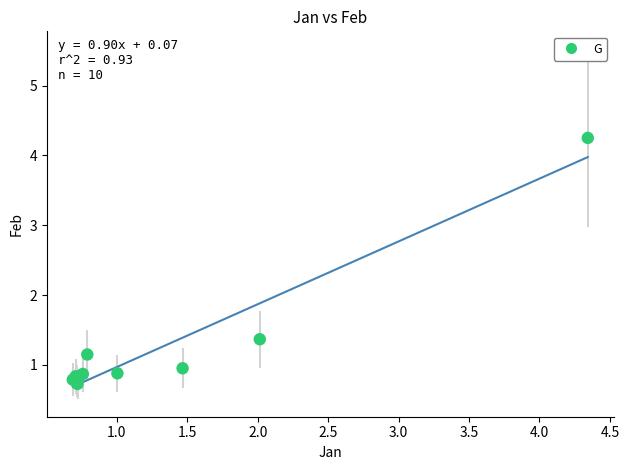

What Y value in the scatter plot is closest to 2?

1.4